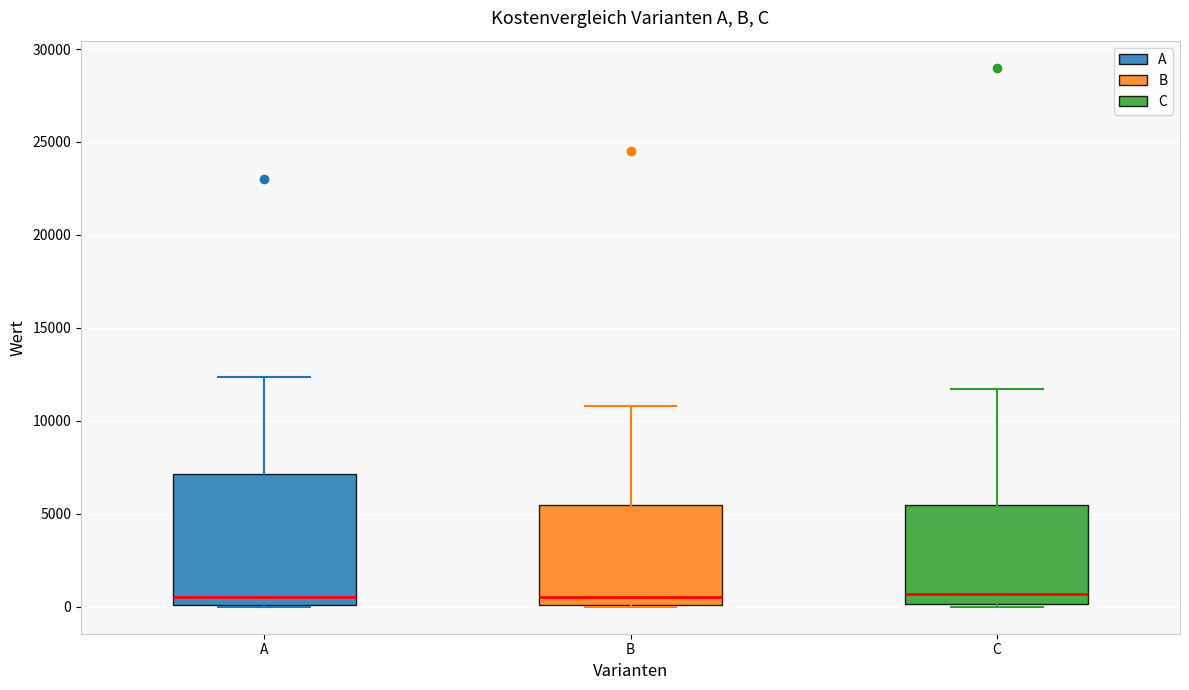

Reading left to right, transcribe this box plot: for each box, give where its median line is, the range the box spans, and where its two whiskers end, as read against the y-axis. The values are not printed on the chart, so give them approximately, as read against the axis.

A: median 500, box 0 to 7000, whiskers 0 to 12500
B: median 500, box 0 to 5500, whiskers 0 to 11000
C: median 500, box 0 to 5500, whiskers 0 (just below the box's lower edge) to 11500